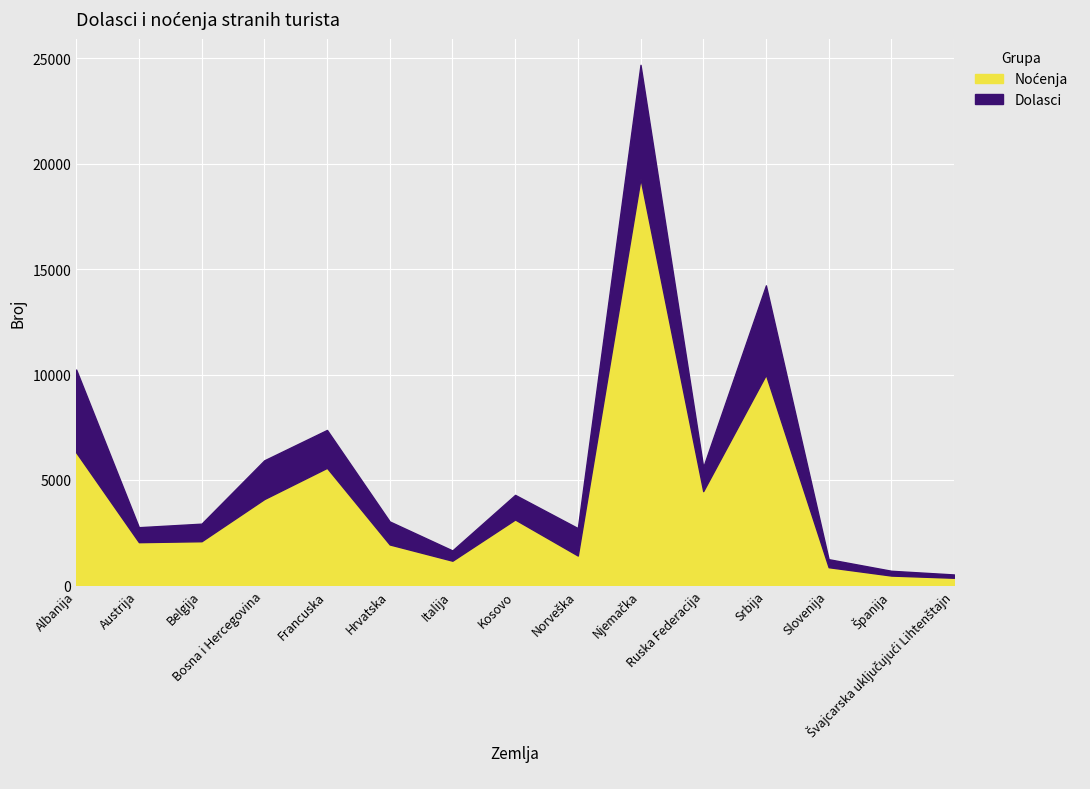

What is the sum of all Noćenja values?

63146